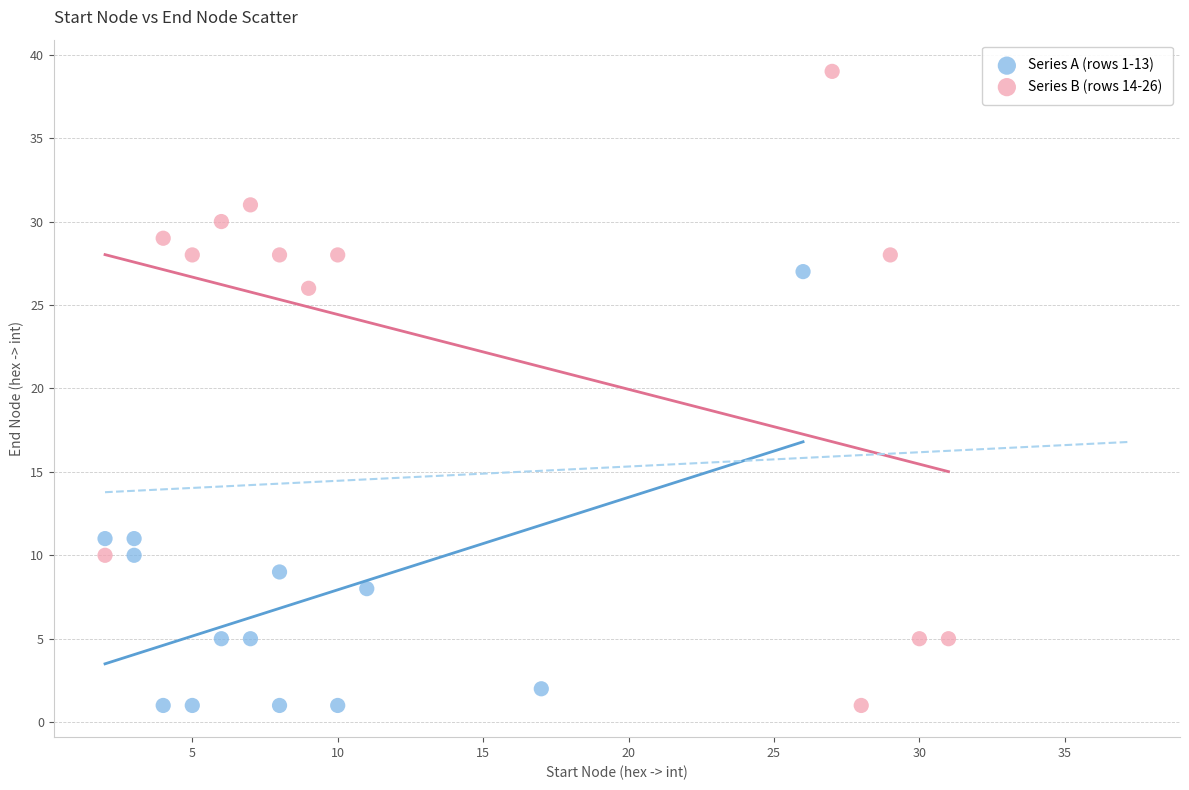

Which series contains the highest Y value?

Series B (rows 14-26)